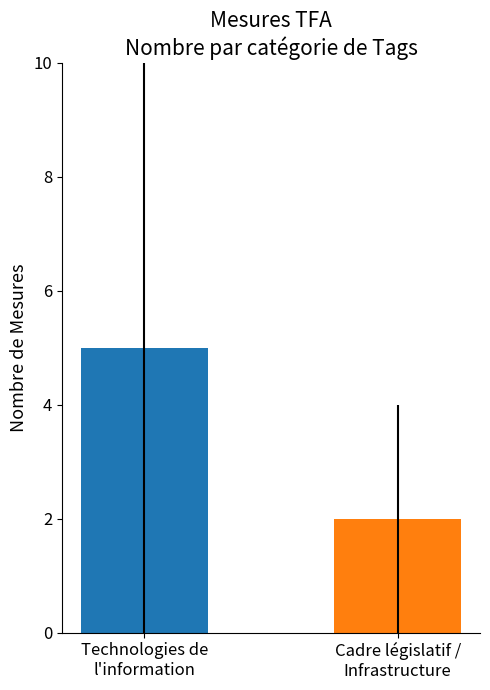

What is the greatest value displayed?

5